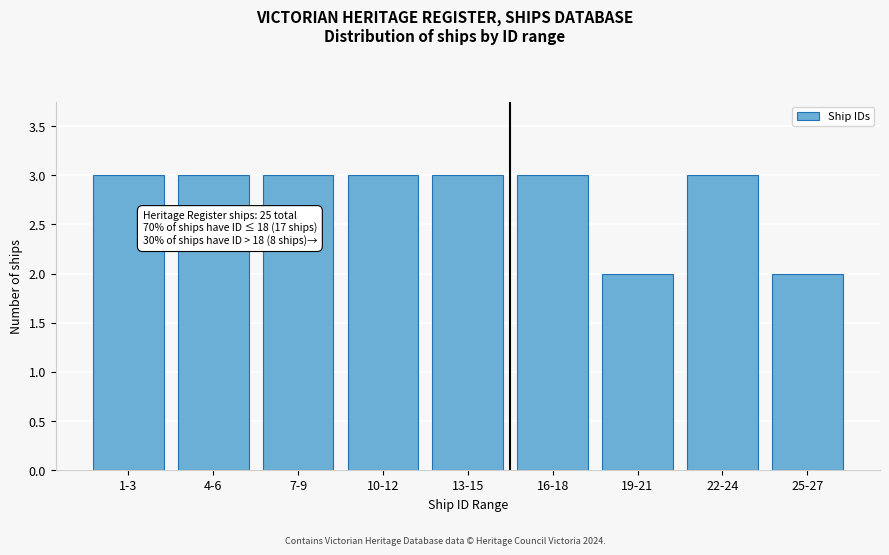

Reading left to right, list all the values displayed in this chart.

3	3	3	3	3	3	2	3	2